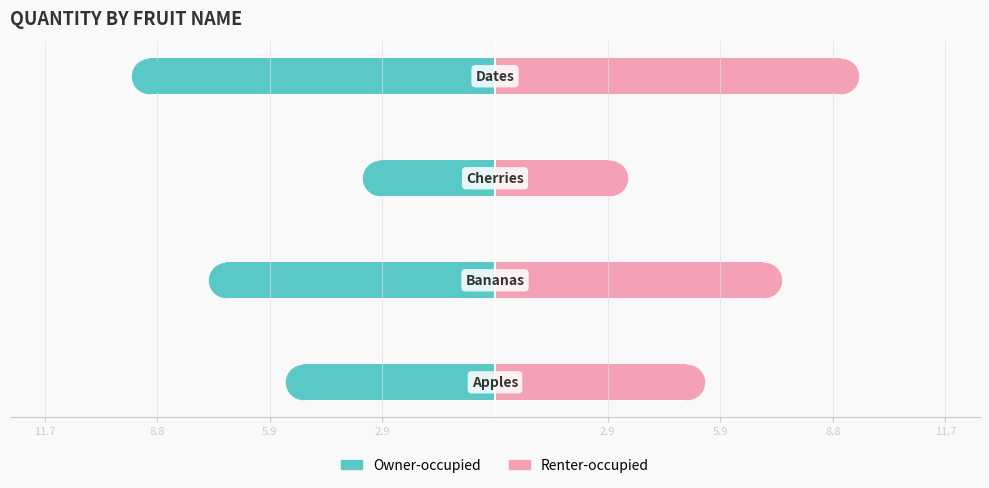

Which series contains the highest Y value?

Renter-occupied